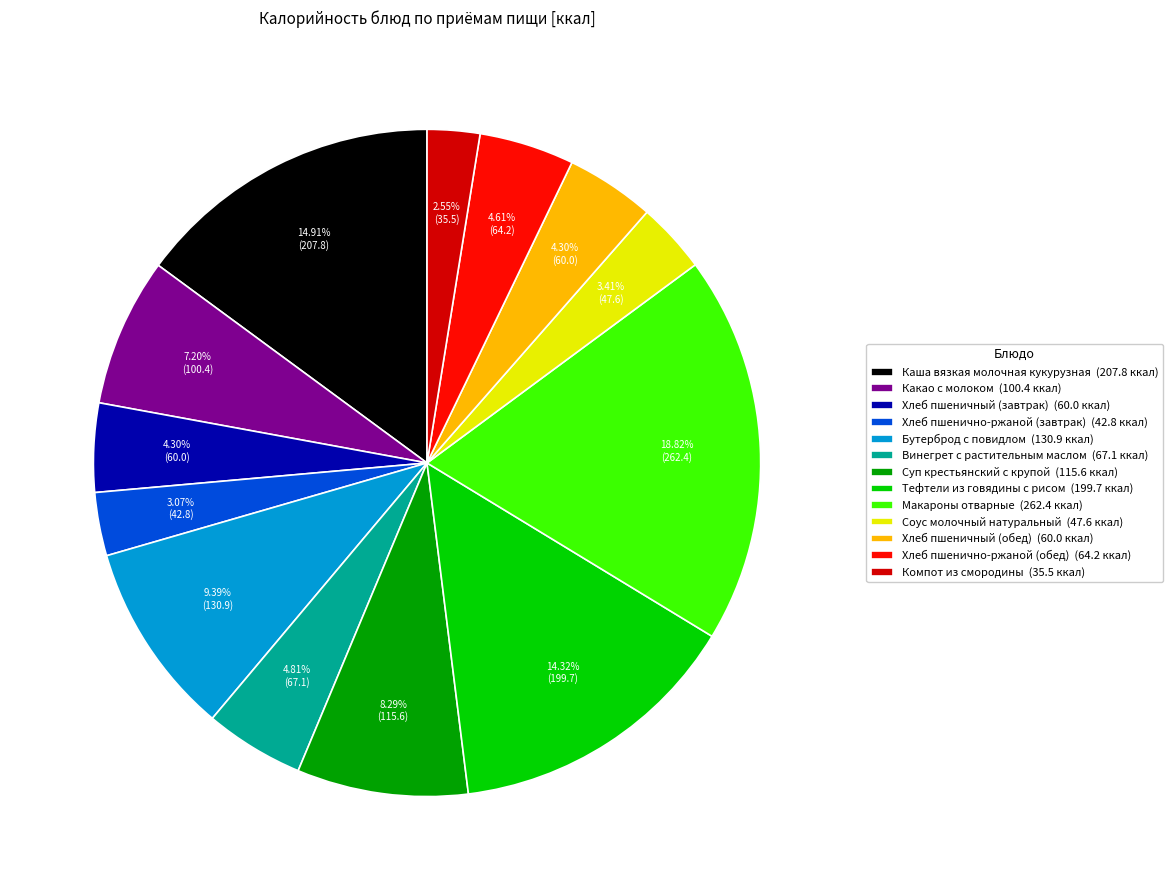

Which category has the biggest portion of the pie?

Макароны отварные